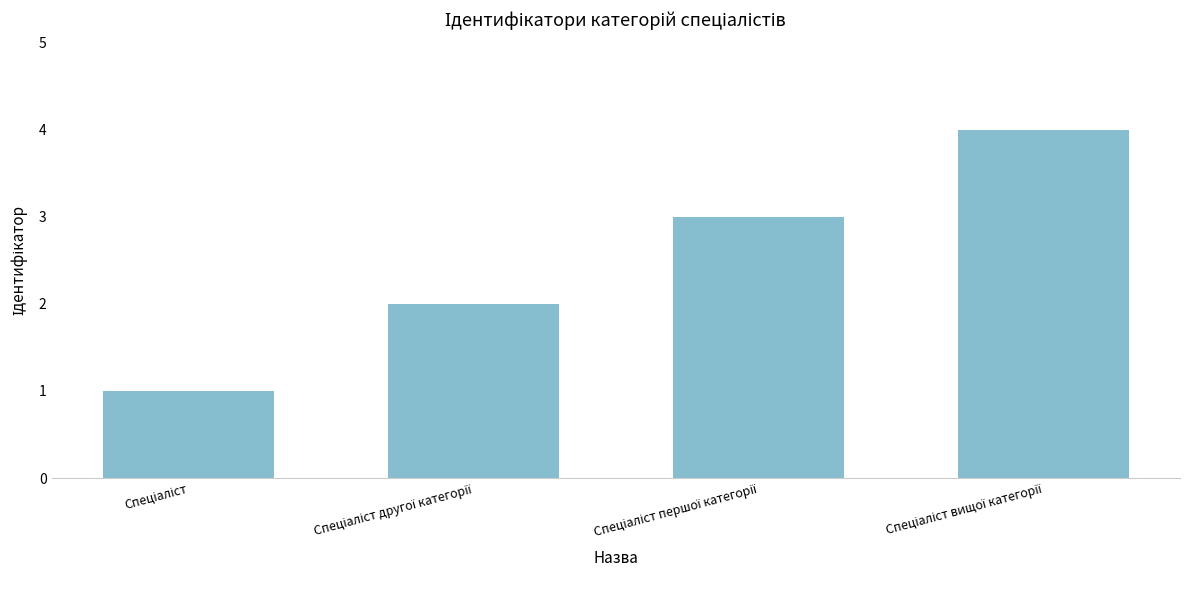

What is the sum of all values?

10